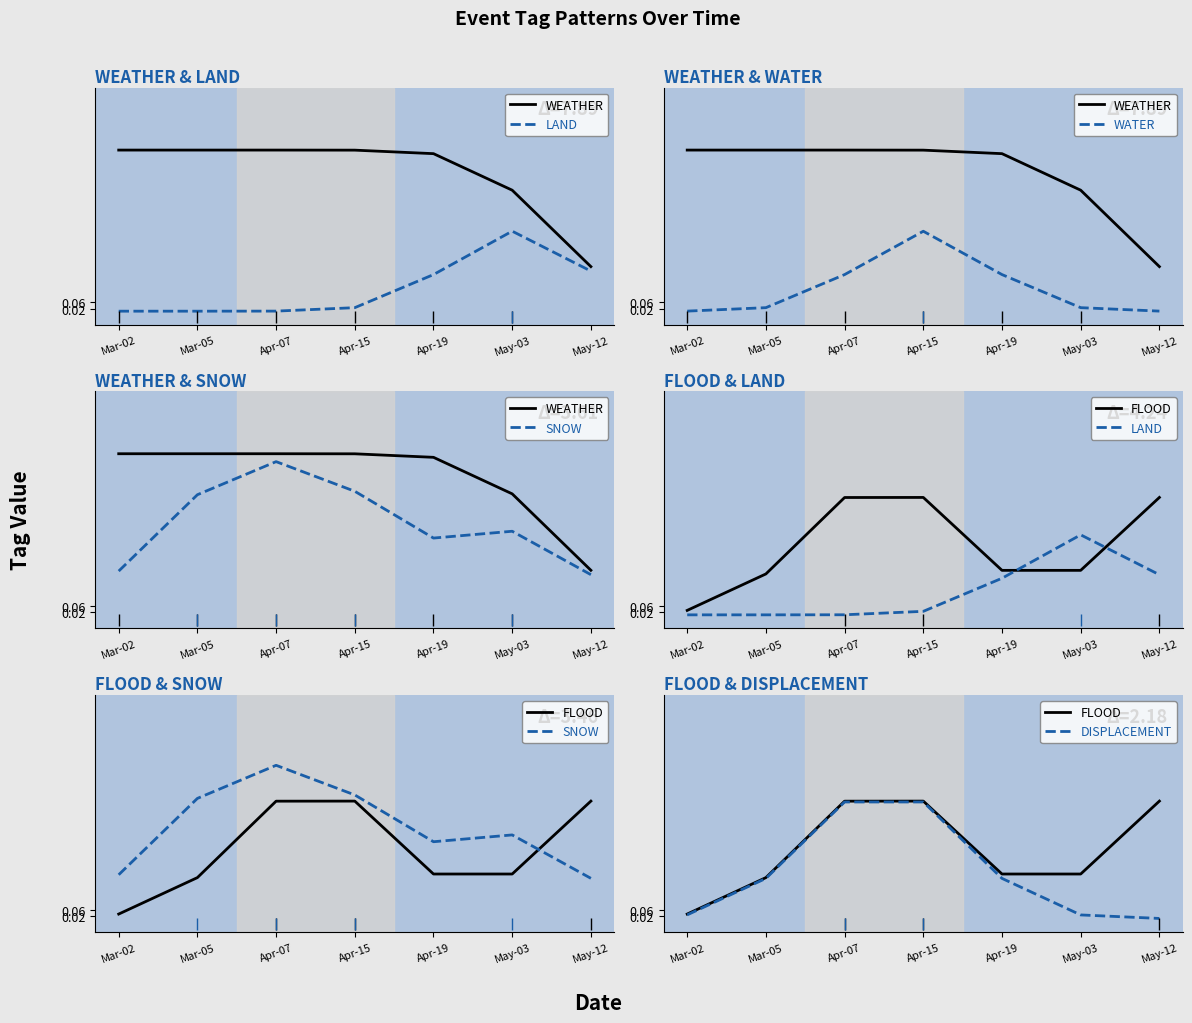

How many interior local peaks does the WATER series have?

1